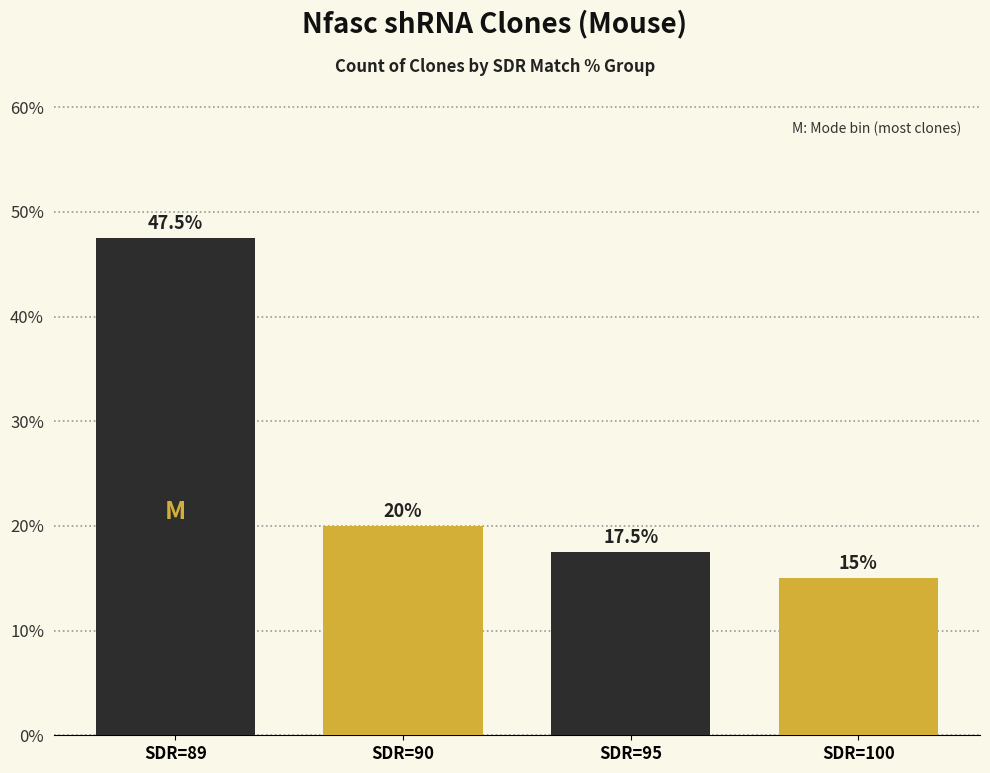

What is the average value?

0.2